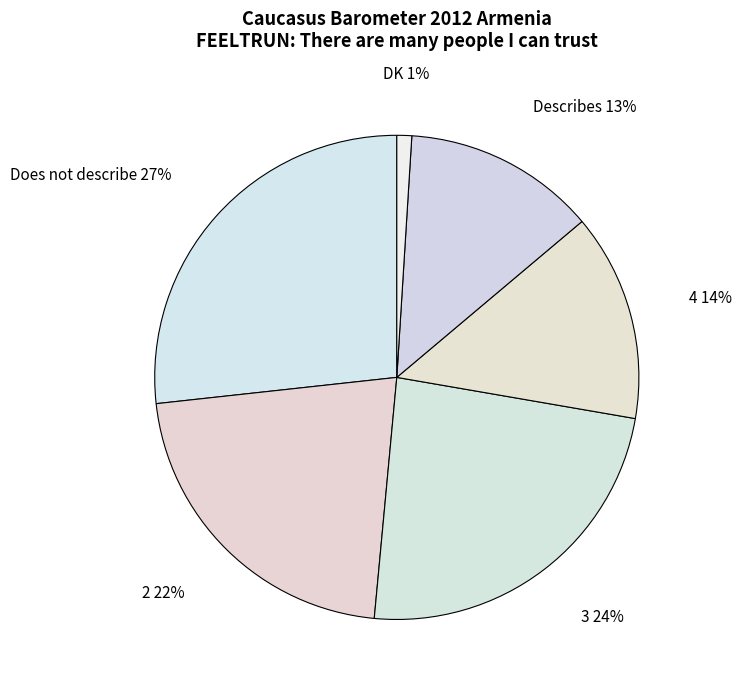

Is the sum of 4 and Describes greater than half?

No